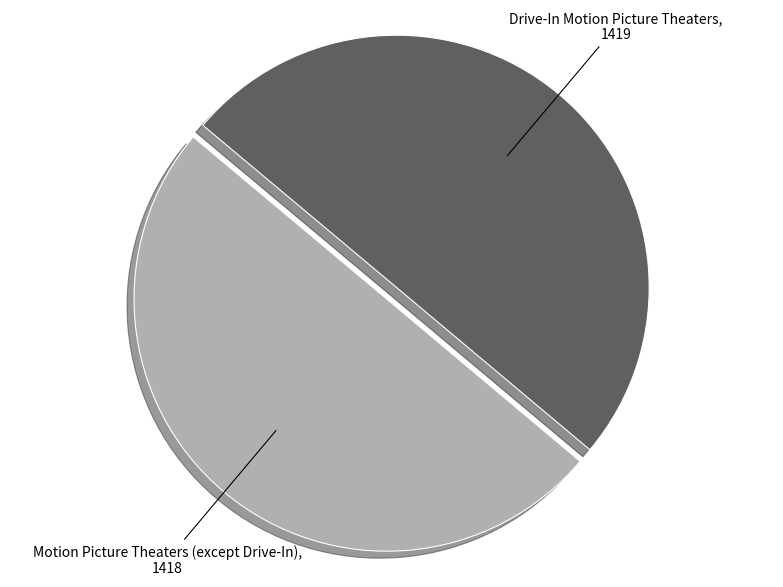

The Motion Picture Theaters (except Drive-In) slice represents 50% of the pie. True or false?

True